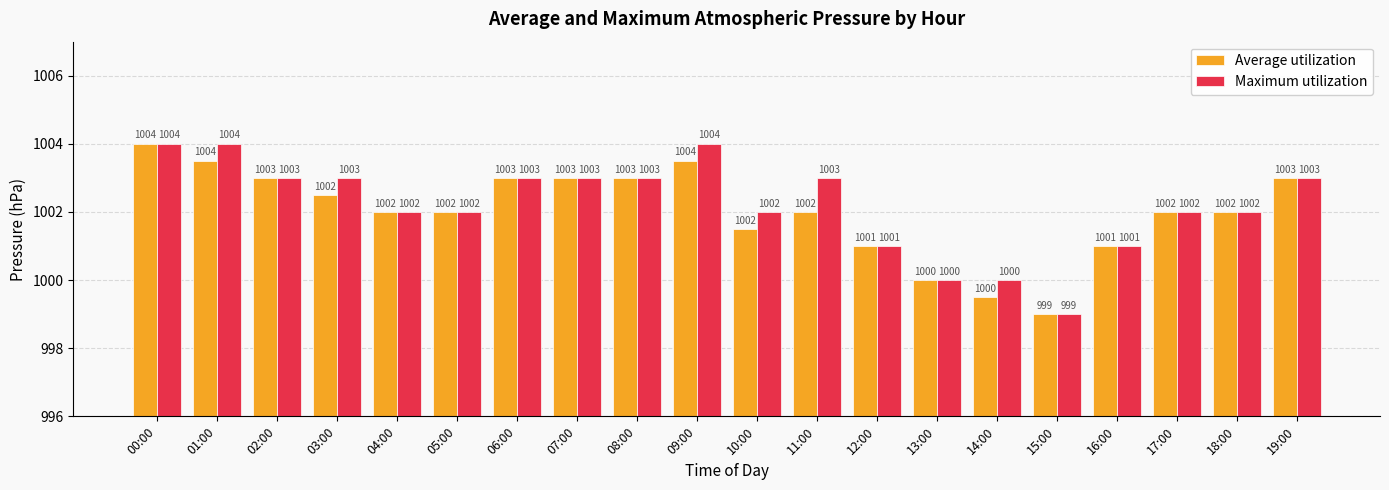

What is the difference between the Average utilization values at 04:00 and 07:00?

1.0